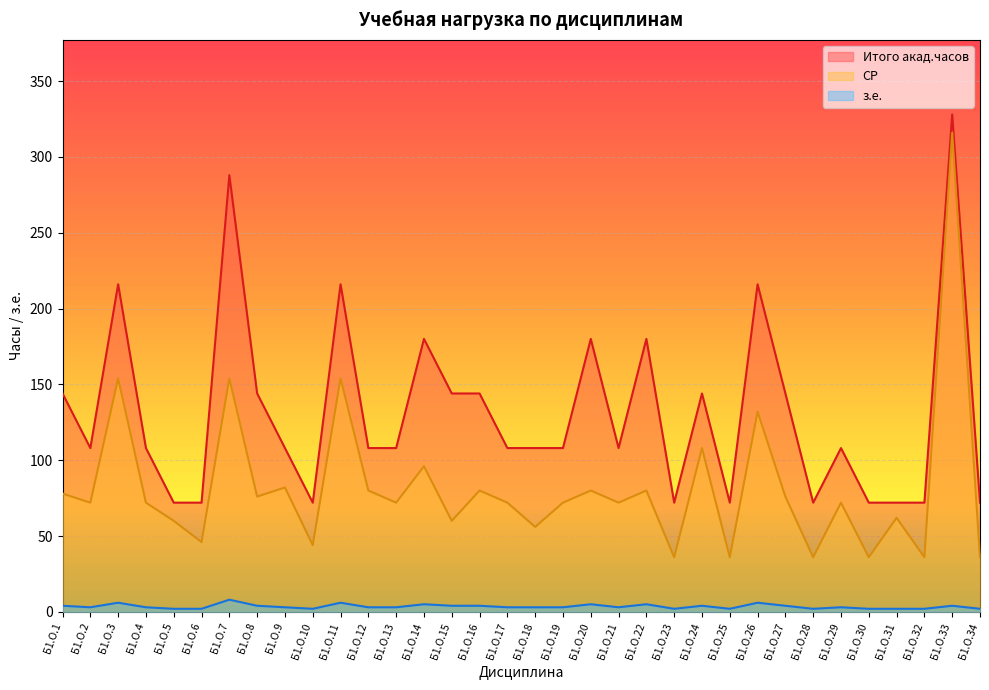

At which label does з.е. first exceed 3?

Б1.О.1